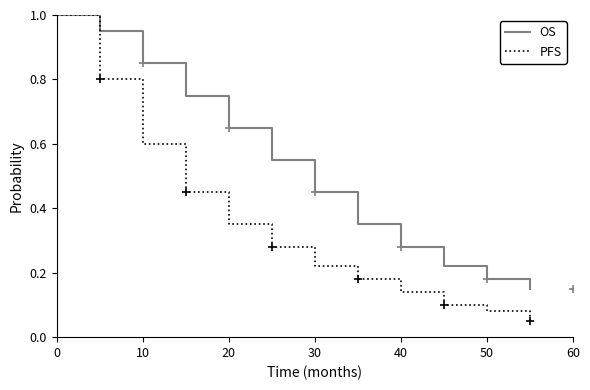

The PFS series shows 1.0 at 0. True or false?

True